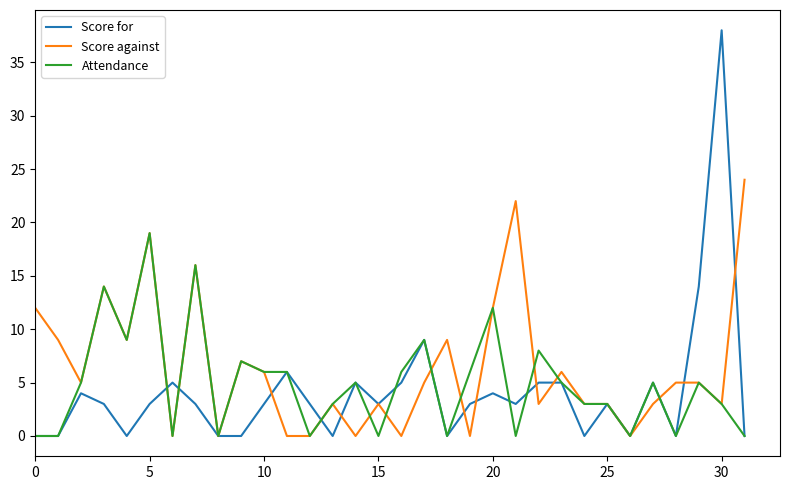

Rank the series by their average value, from lowest to highest.

Score for, Attendance, Score against